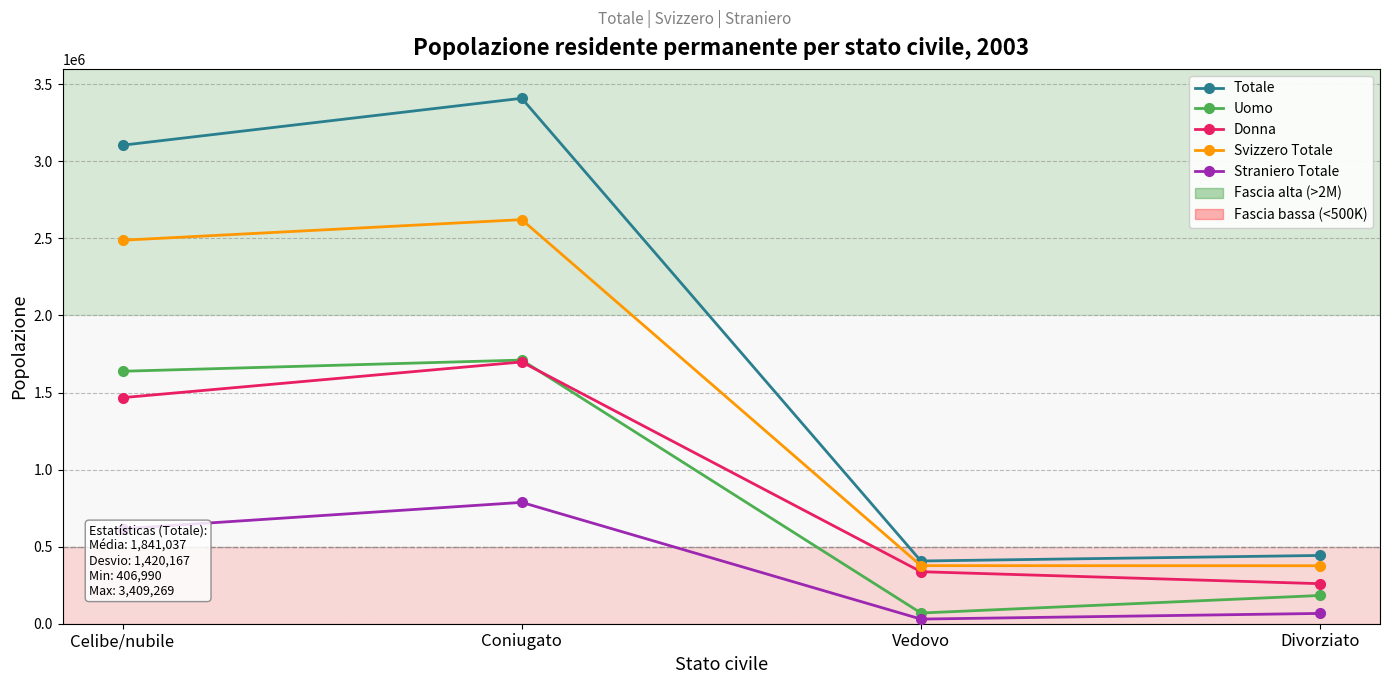

Which series has the largest range (max minus min)?

Totale